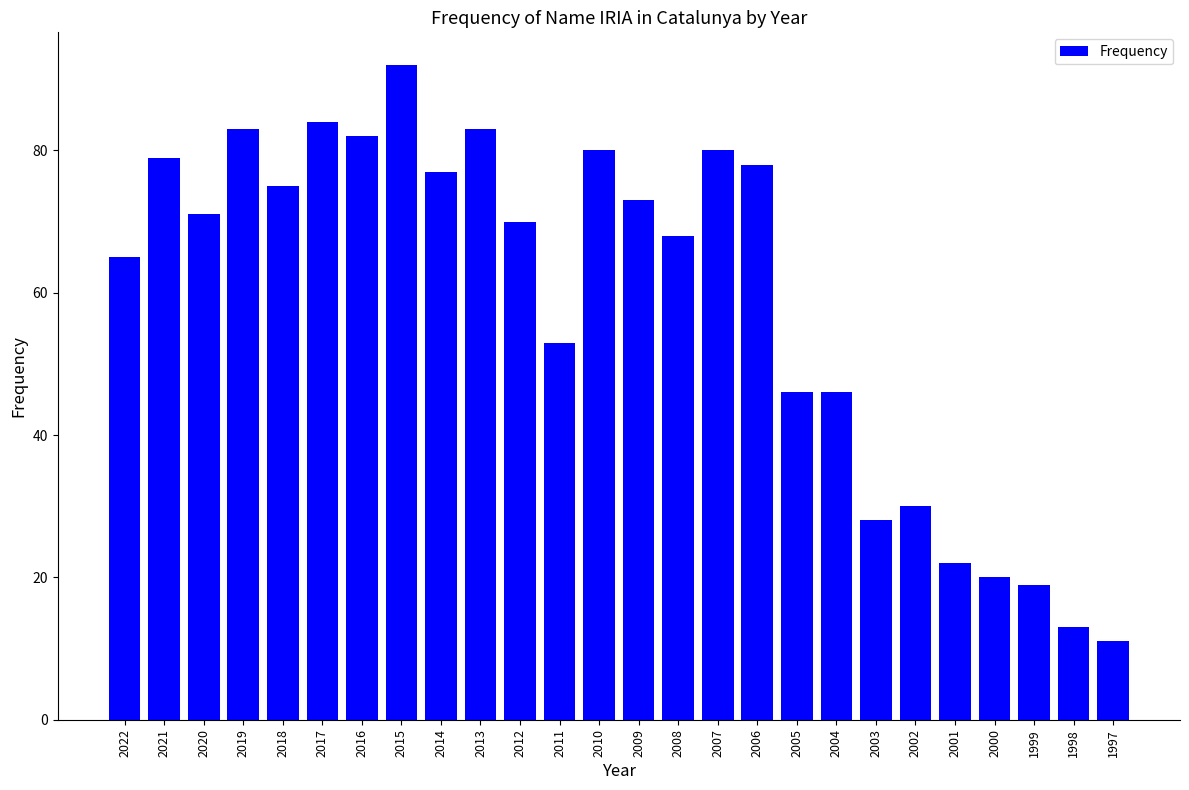

True or false: the data shows 53 at 2011.

True